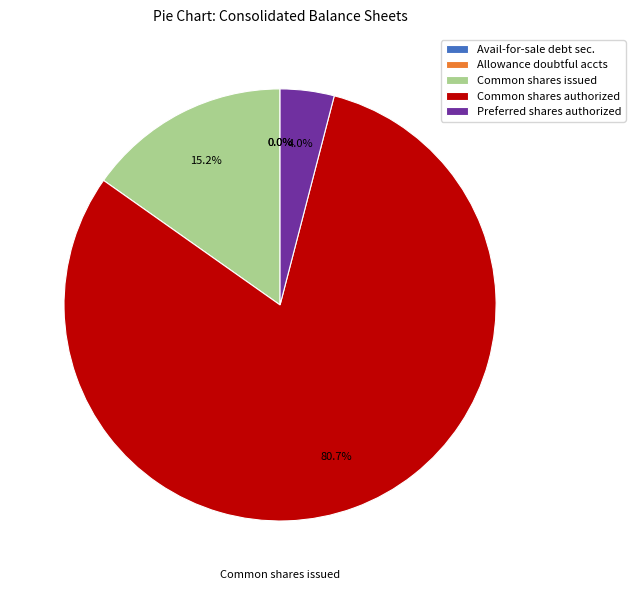

Which category accounts for the majority?

Common stock, shares authorized